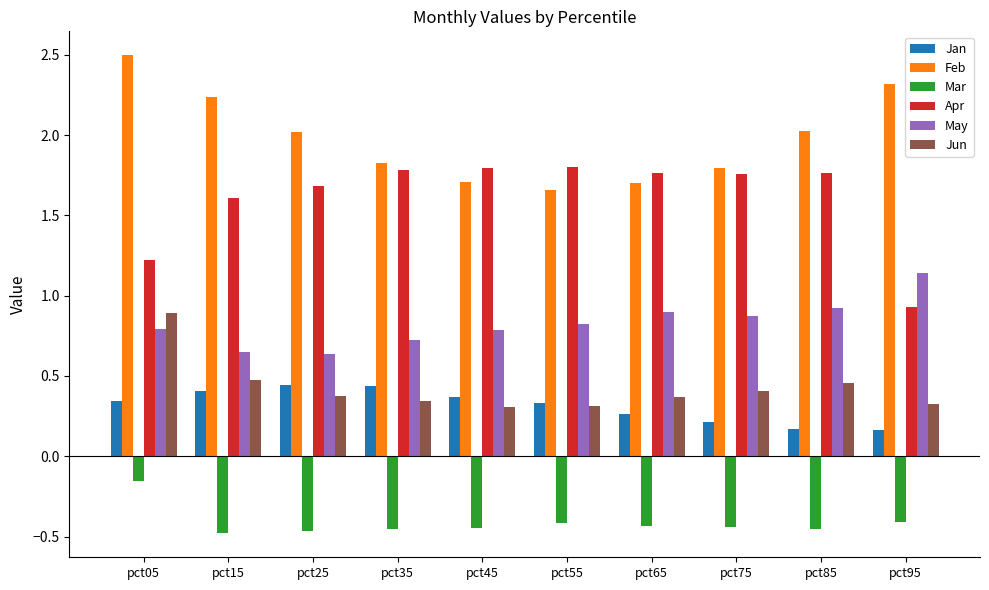

What is the average value of the Apr series?

1.6